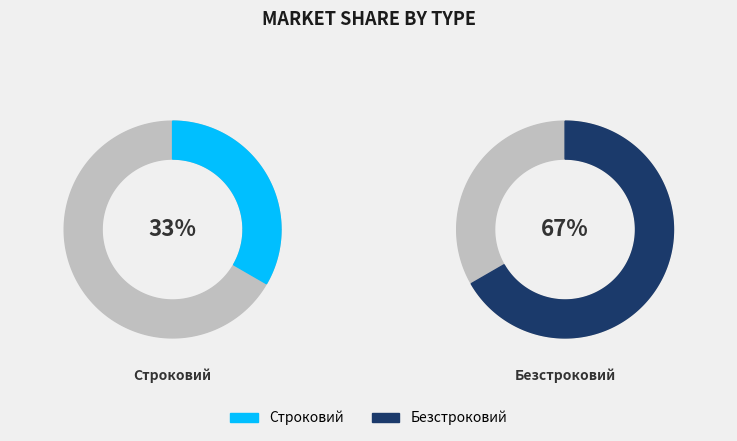

What is the smallest slice in the pie chart?

Строковий